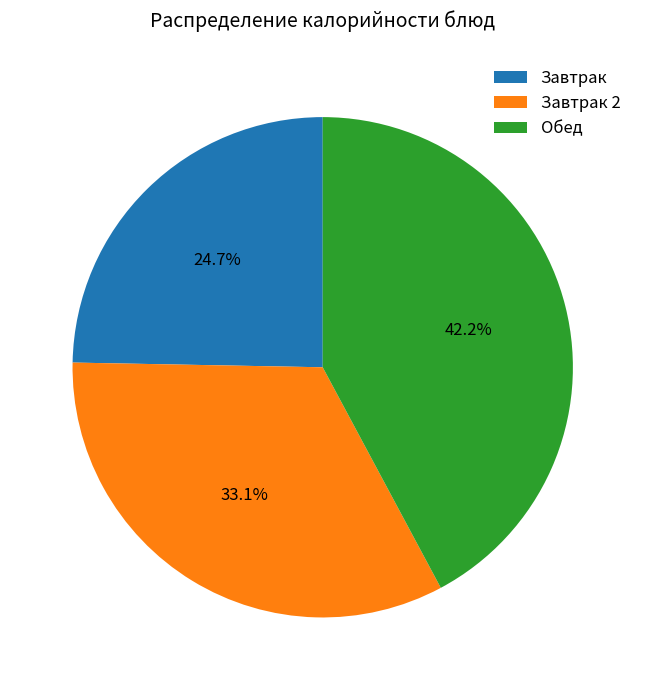

To the nearest percent, what is the average slice percentage?

33%